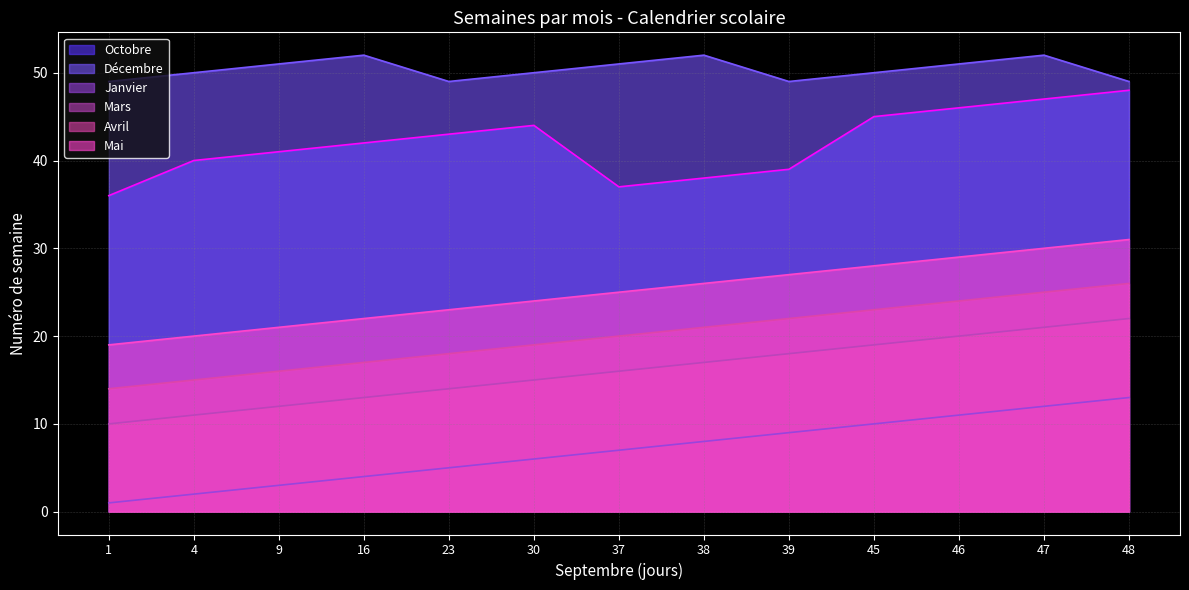

Which category has the highest value in the Décembre series?

16